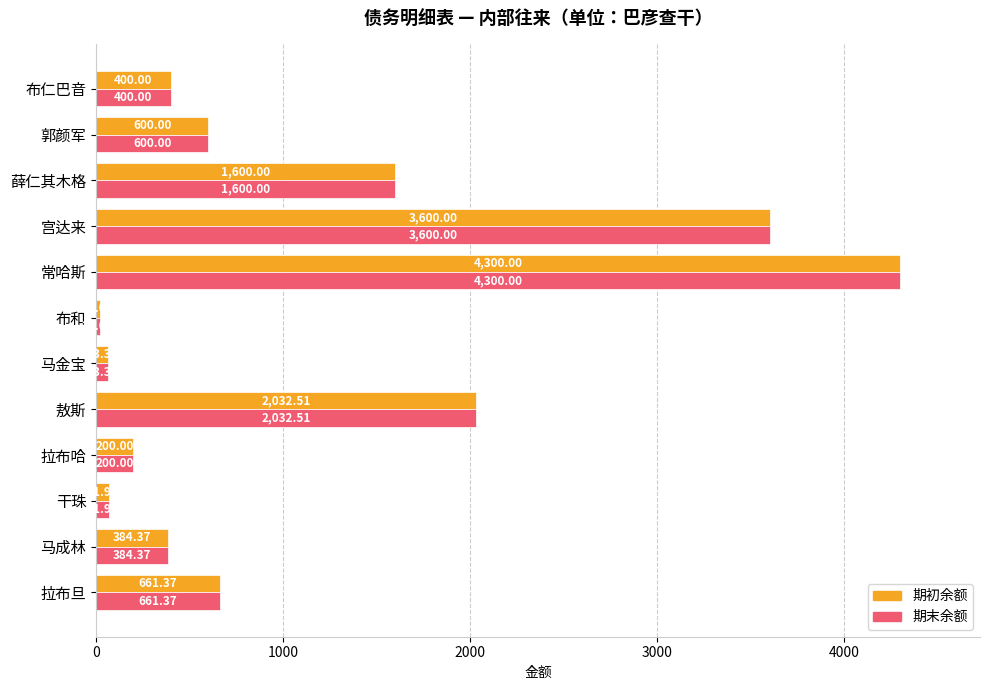

Is the value of 期末余额 at 常哈斯 greater than the value of 期初余额 at 马成林?

Yes